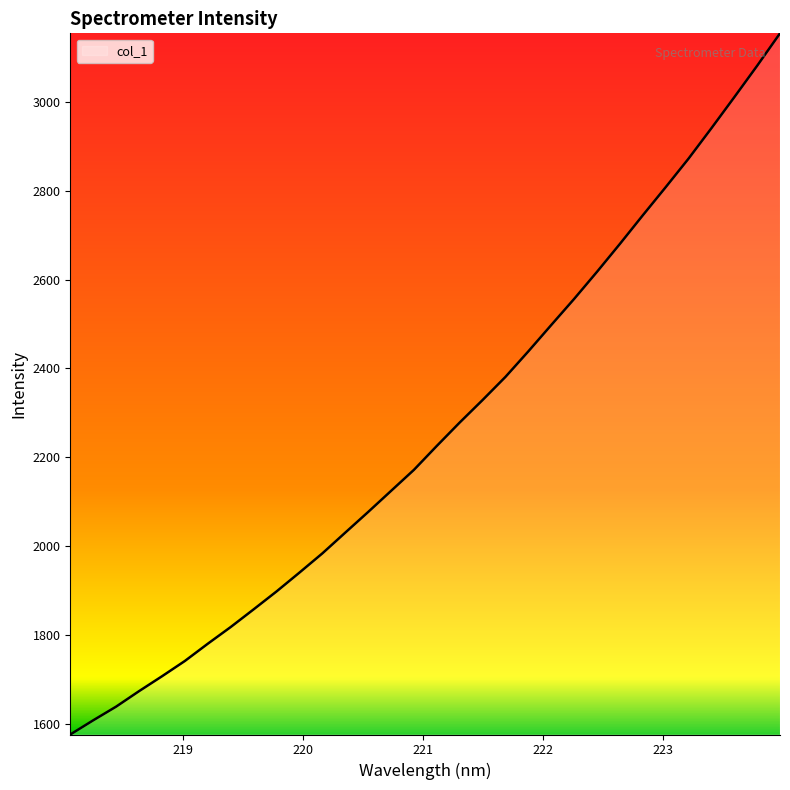

What is the difference between the maximum and minimum values?

1578.0